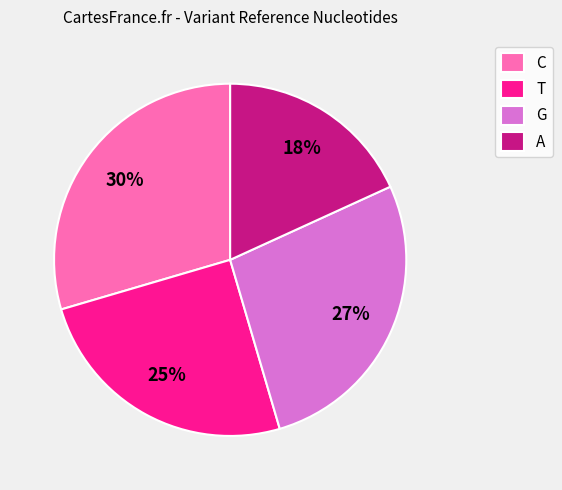

Rank the categories by value from lowest to highest.

A, T, G, C